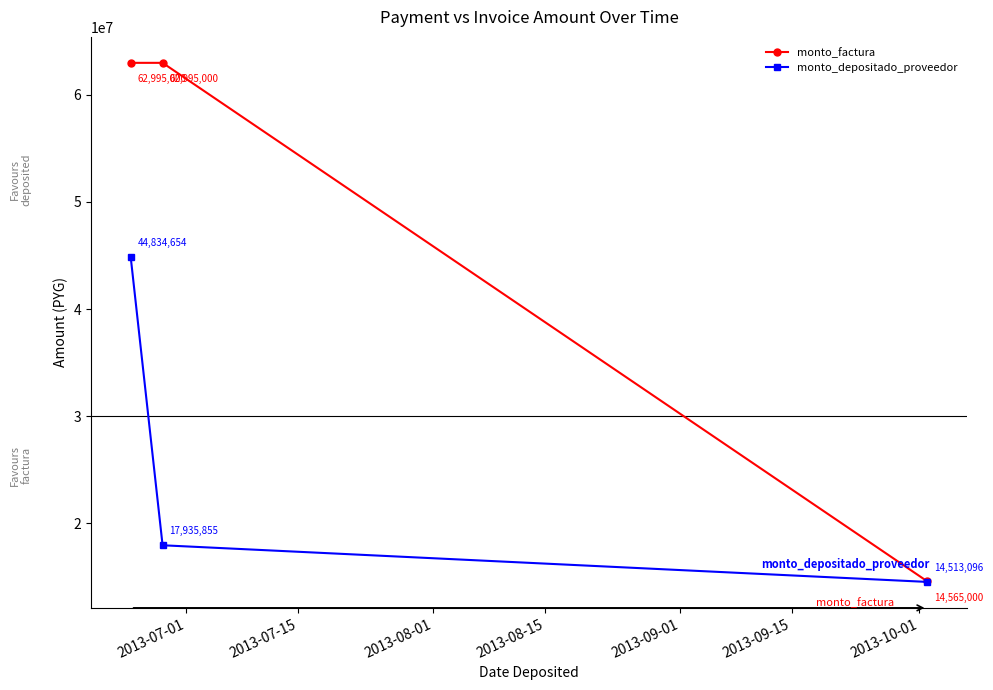

Reading left to right, transcribe all the data shown in this chart.

monto_factura: 62995000	62995000	14565000
monto_depositado_proveedor: 44834654	17935855	14513096